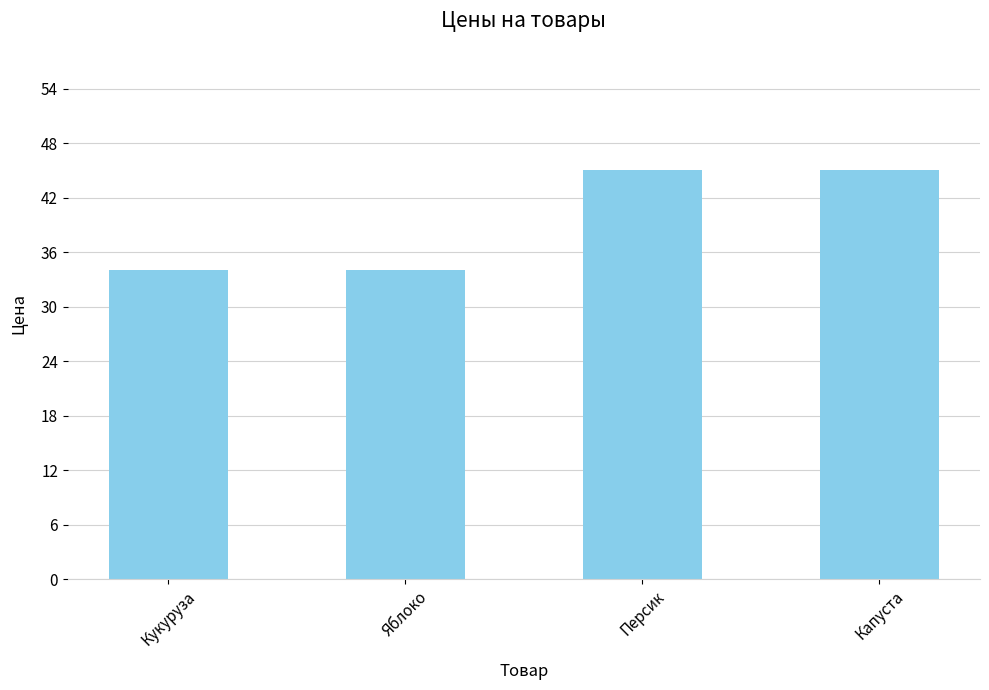

How many categories are shown in the chart?

4